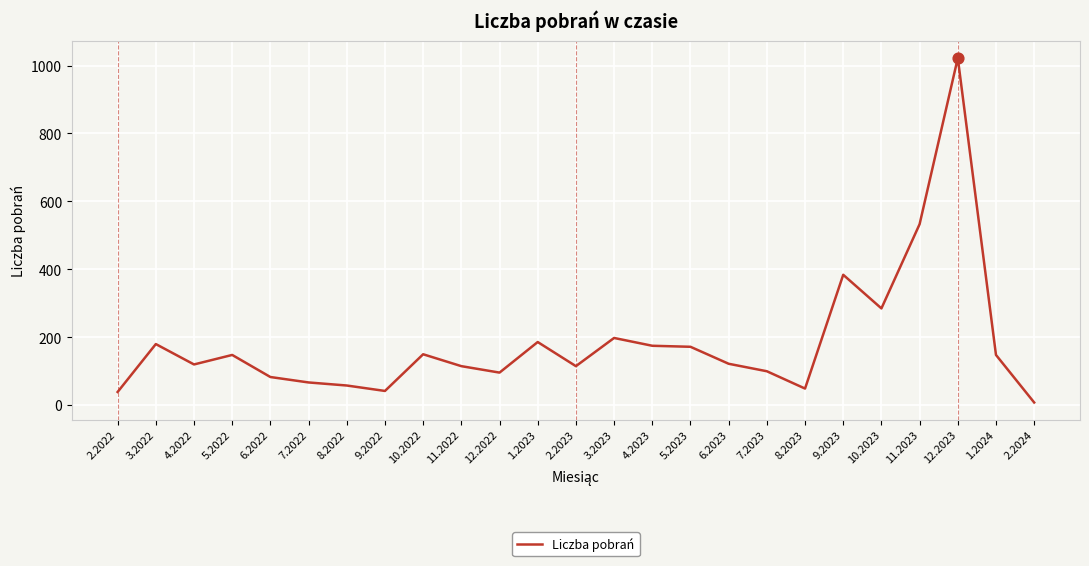

Approximately how many times larger is the value at 5.2022 compared to 2.2024?

18.5